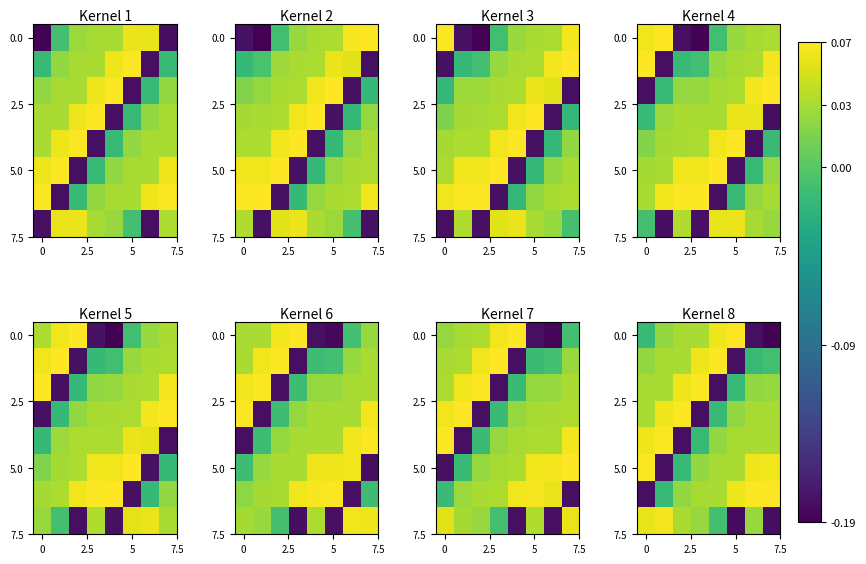

What is the total value across all series at 0?

0.1